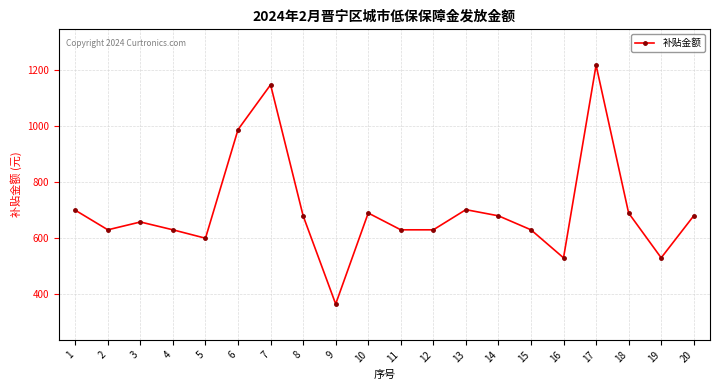

Where is the first local maximum?

3